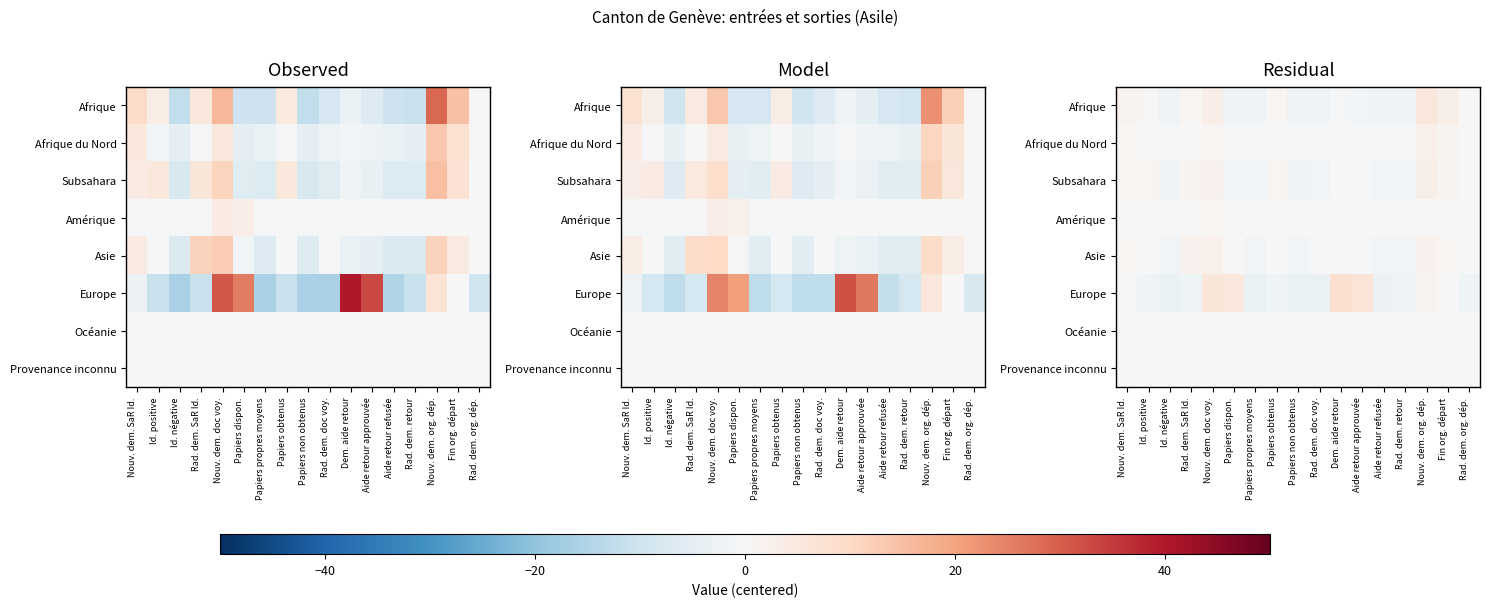

At which label does Océanie reach its minimum?

Nouv. dem. SaR Id.